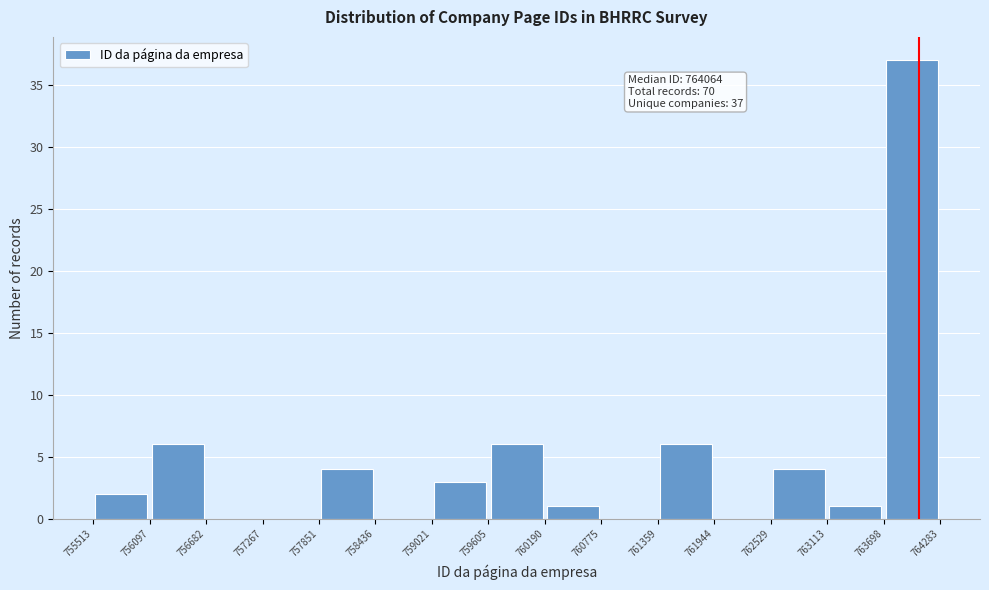

Which range on the x-axis has the tallest bar?

763698 to 764283